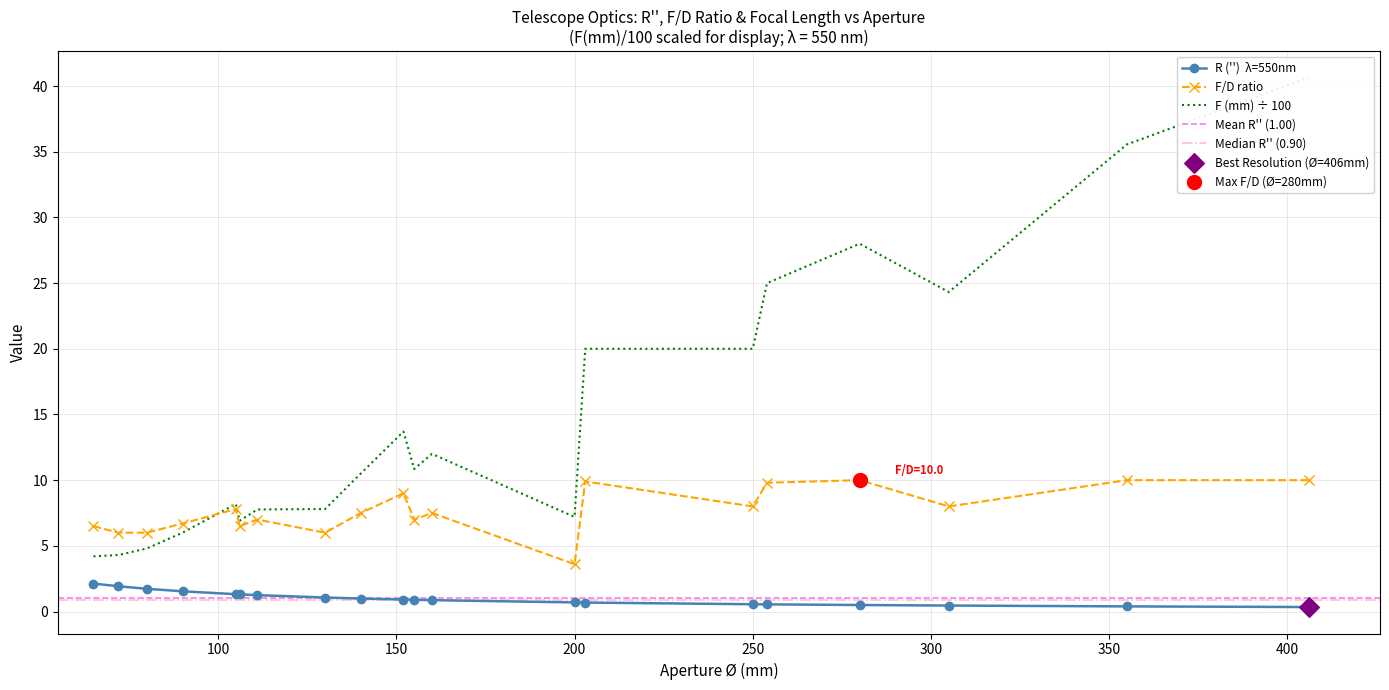

Which series reaches the maximum Y coordinate?

F (mm)